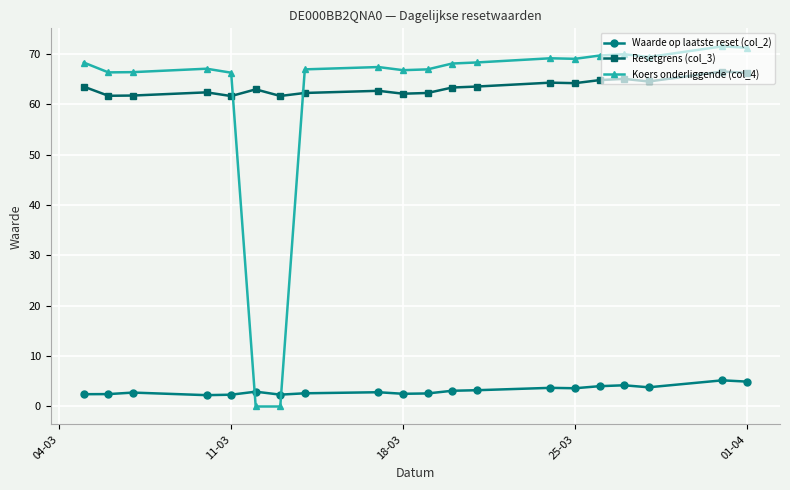

What is the maximum value for Koers onderliggende (col_4)?

71.5